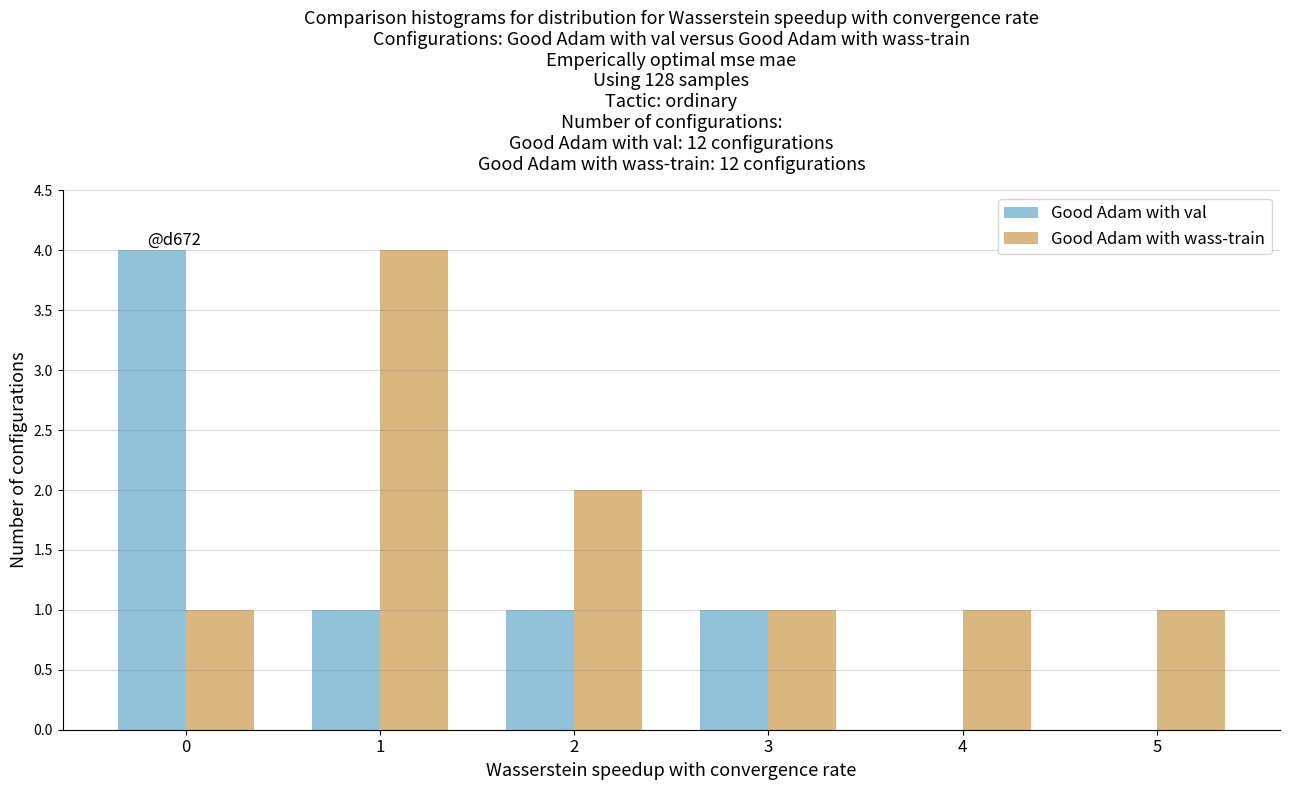

How many data points does each series have?

6